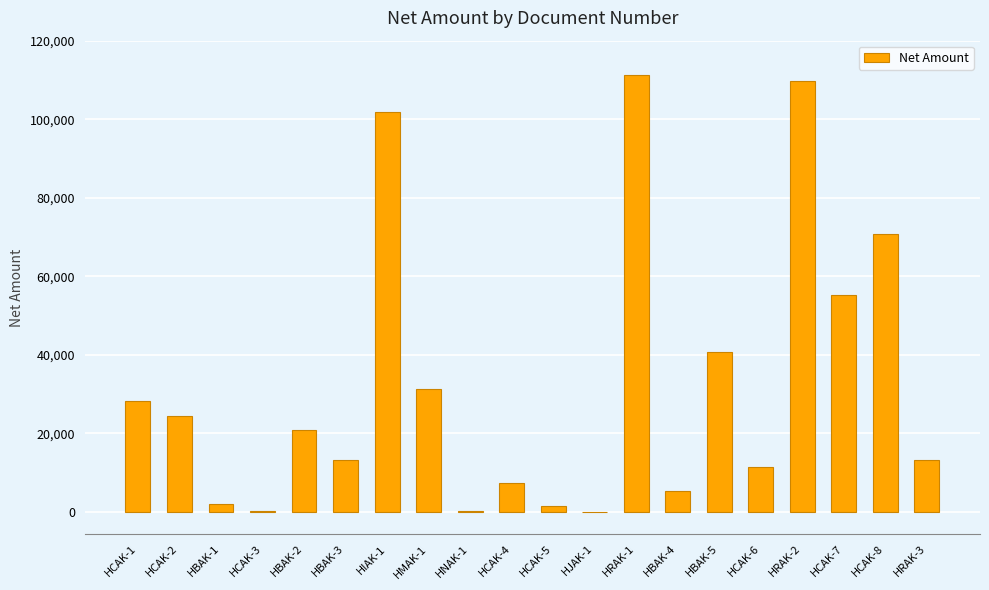

Is it true that the value at HMAK-1 is 31380?

True